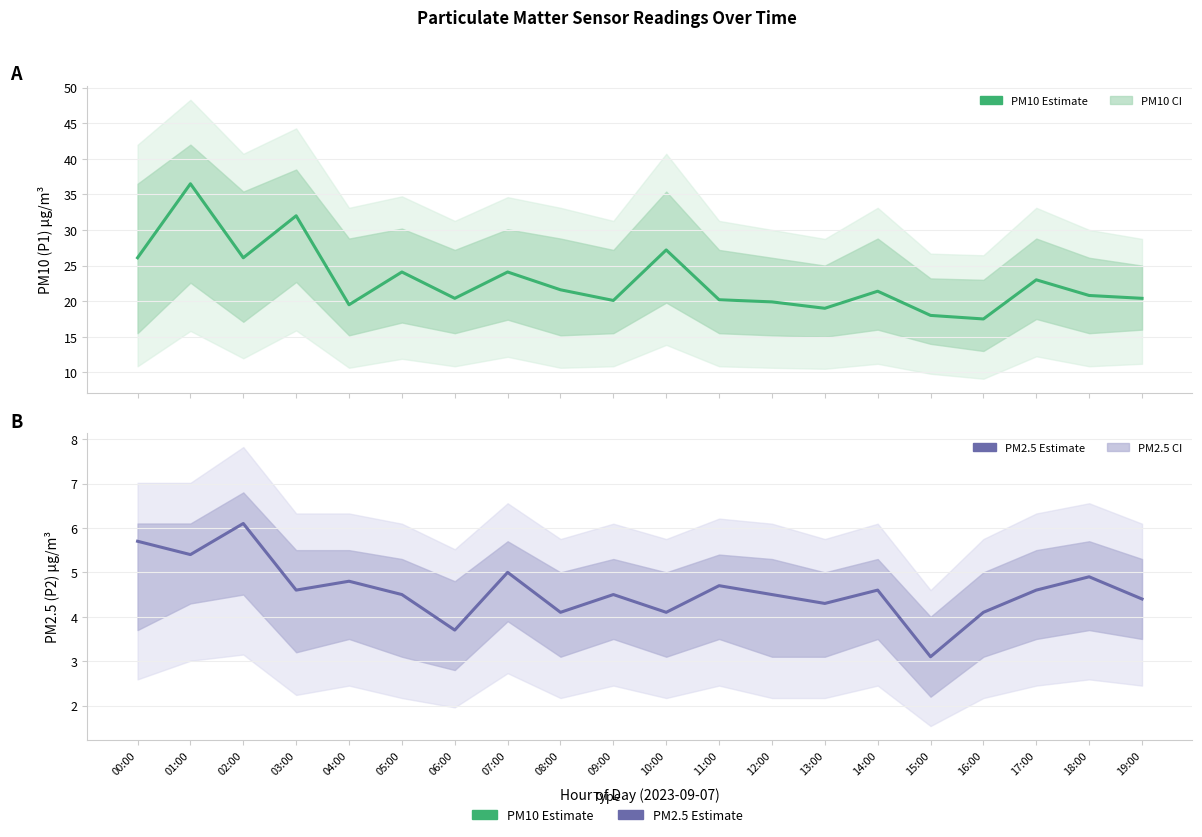

What is the total value across all series at 11:00?

24.9